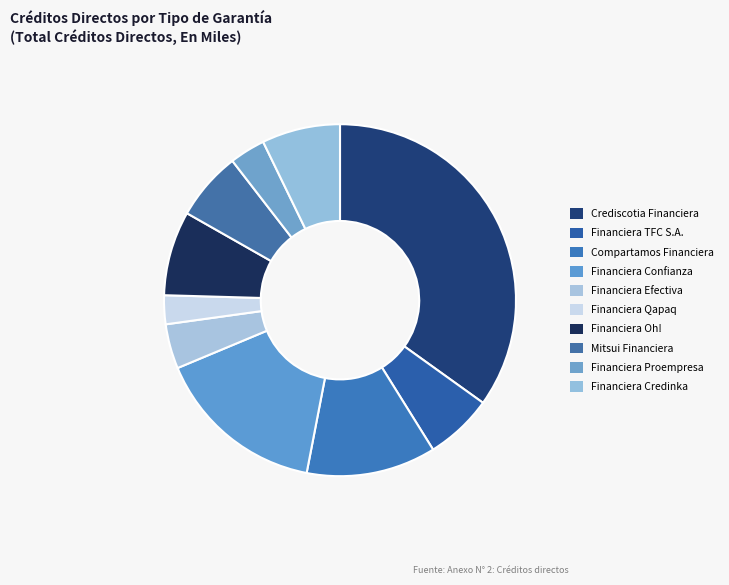

What percentage is NOT represented by Financiera Qapaq?

97.4%